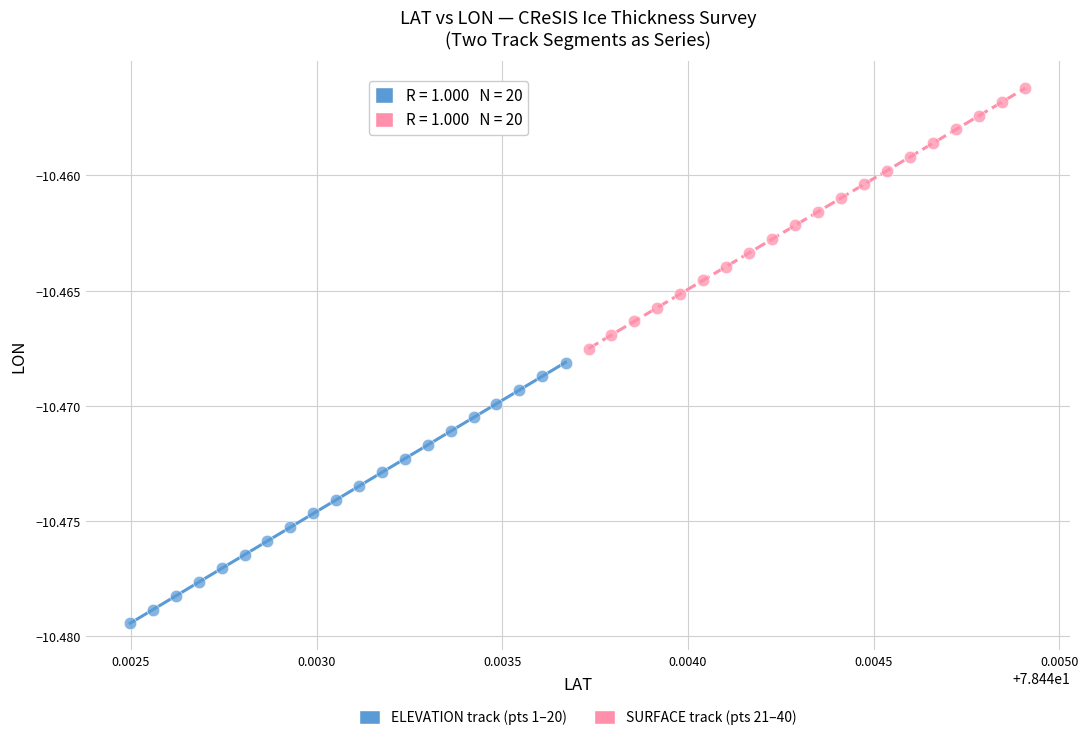

Which series contains the highest Y value?

SURFACE track (pts 21–40)